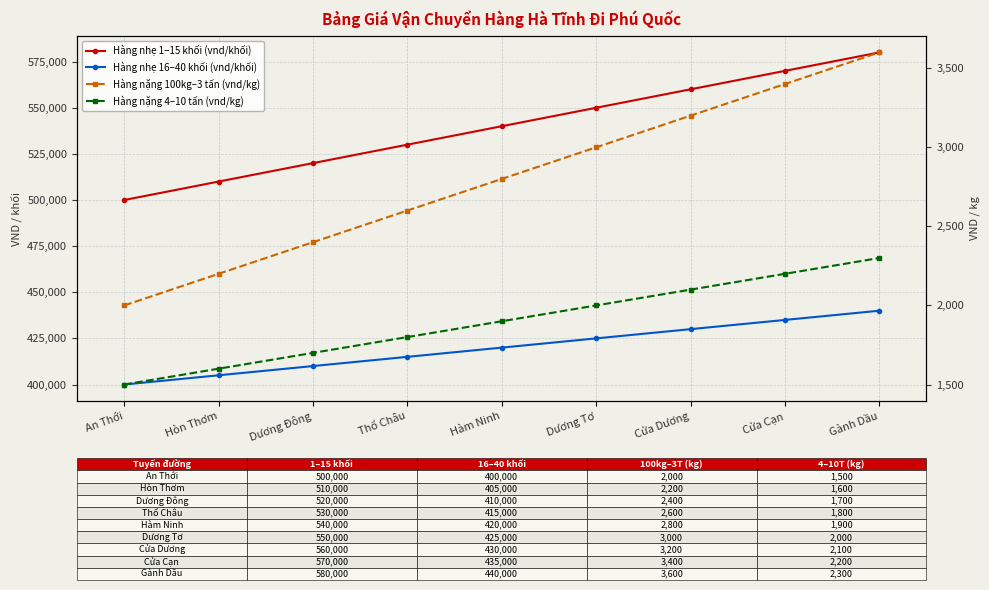

True or false: Hàng nhẹ 16–40 khối (vnd/khối) and Hàng nhẹ 1–15 khối (vnd/khối) intersect in this chart.

False